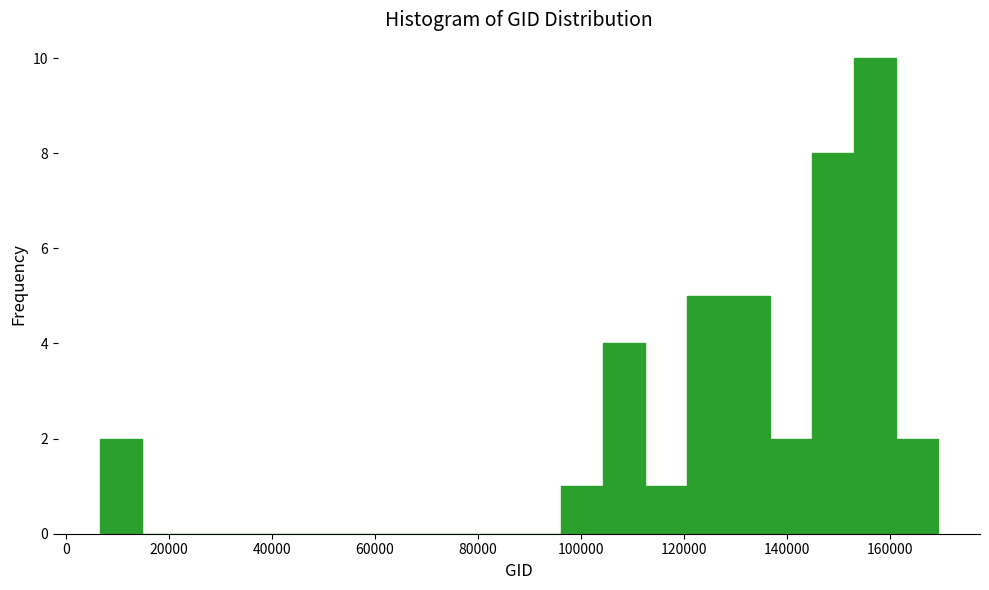

Reading left to right, list every bar in this chart as the range it spans on the x-axis followed by its height. Neither the bar edges nor the heights are printed on the chart, so give them approximately, as read against the axes.

6000 to 14000: 2
14000 to 22000: 0
22000 to 30000: 0
30000 to 40000: 0
40000 to 48000: 0
48000 to 56000: 0
56000 to 64000: 0
64000 to 72000: 0
72000 to 80000: 0
80000 to 88000: 0
88000 to 96000: 0
96000 to 104000: 1
104000 to 112000: 4
112000 to 120000: 1
120000 to 128000: 5
128000 to 136000: 5
136000 to 144000: 2
144000 to 154000: 8
154000 to 162000: 10
162000 to 170000: 2